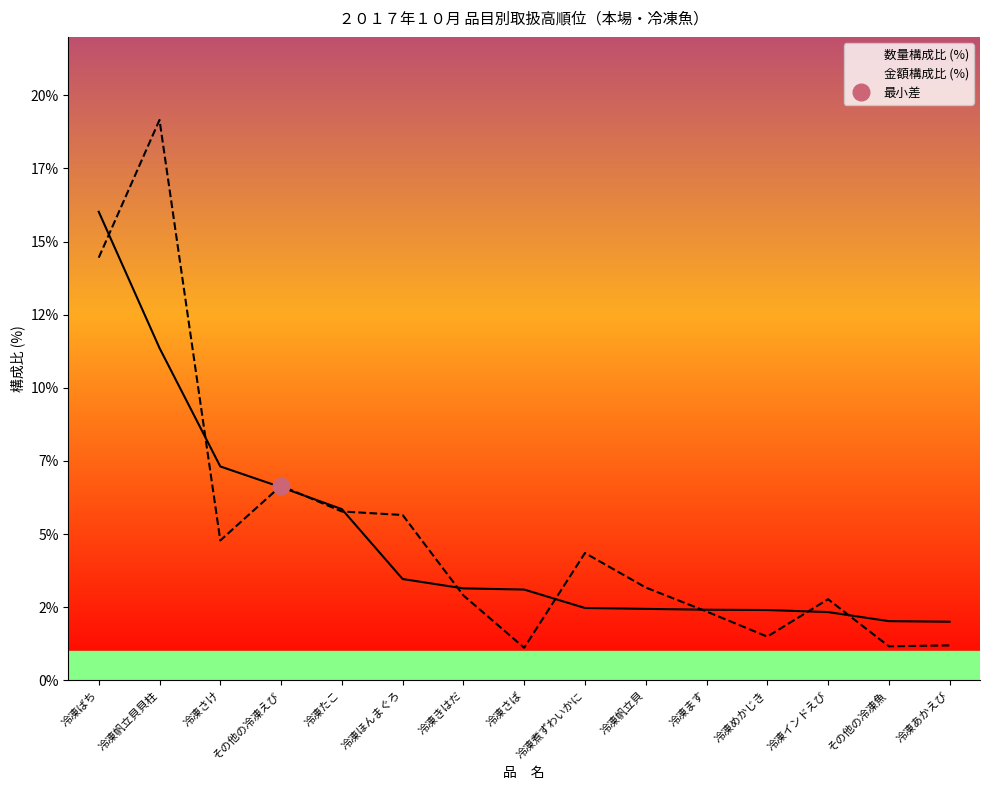

The 金額構成比 (%) series shows 4.3 at 冷凍煮ずわいかに. True or false?

True